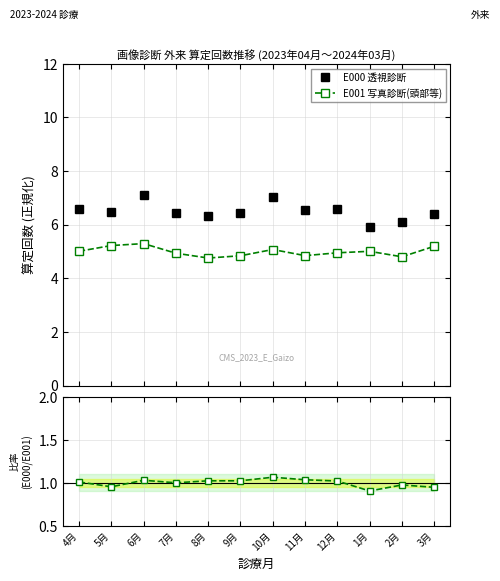

True or false: E000 透視診断 has more than 1 interior local peaks.

True